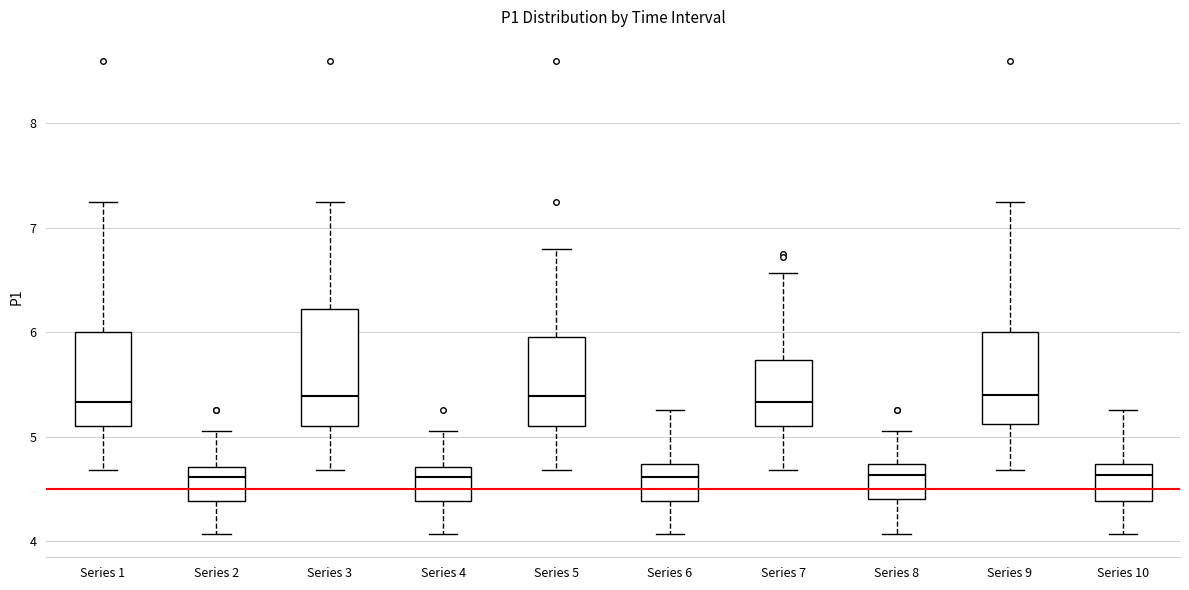

Reading left to right, read every box against the y-axis: the position of its median line, the range the box covers, and the ends of its whiskers. The values are not printed on the chart, so give them approximately, as read against the axis.

Series 1: median 5.3, box 5.1 to 6.0, whiskers 4.7 to 7.3
Series 2: median 4.6, box 4.4 to 4.7, whiskers 4.1 to 5.1
Series 3: median 5.4, box 5.1 to 6.2, whiskers 4.7 to 7.3
Series 4: median 4.6, box 4.4 to 4.7, whiskers 4.1 to 5.1
Series 5: median 5.4, box 5.1 to 6.0, whiskers 4.7 to 6.8
Series 6: median 4.6, box 4.4 to 4.7, whiskers 4.1 to 5.3
Series 7: median 5.3, box 5.1 to 5.7, whiskers 4.7 to 6.6
Series 8: median 4.6, box 4.4 to 4.7, whiskers 4.1 to 5.1
Series 9: median 5.4, box 5.1 to 6.0, whiskers 4.7 to 7.3
Series 10: median 4.6, box 4.4 to 4.7, whiskers 4.1 to 5.3